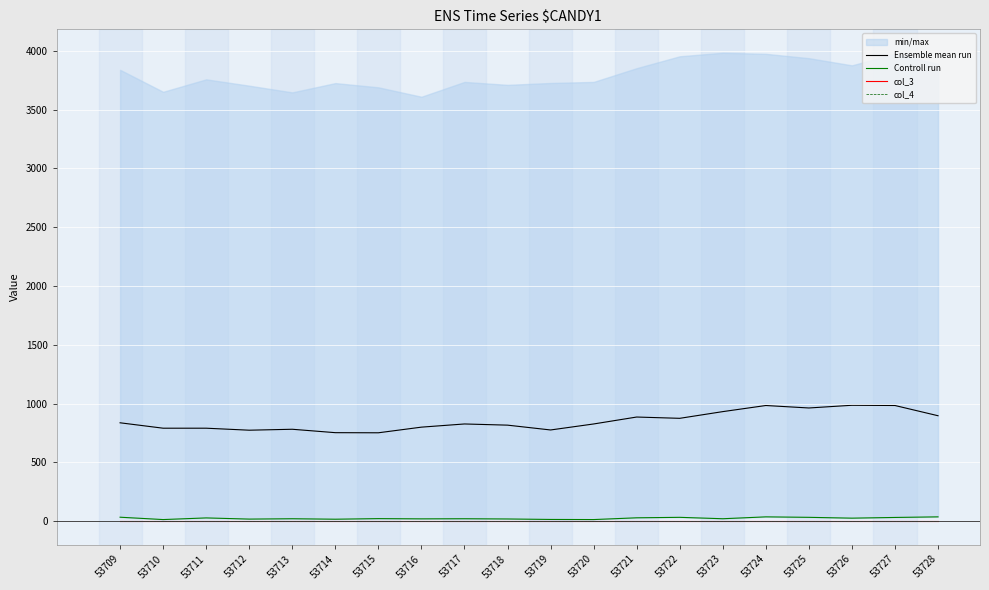

Which series has the largest total across all categories?

Ensemble mean run